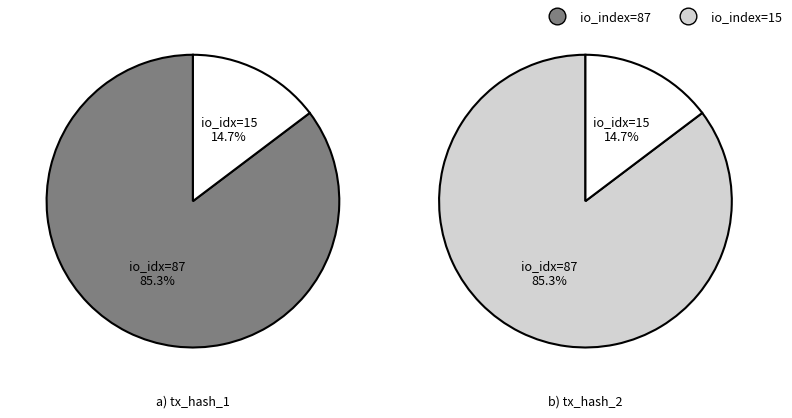

Is there any slice that represents more than half of the pie?

Yes